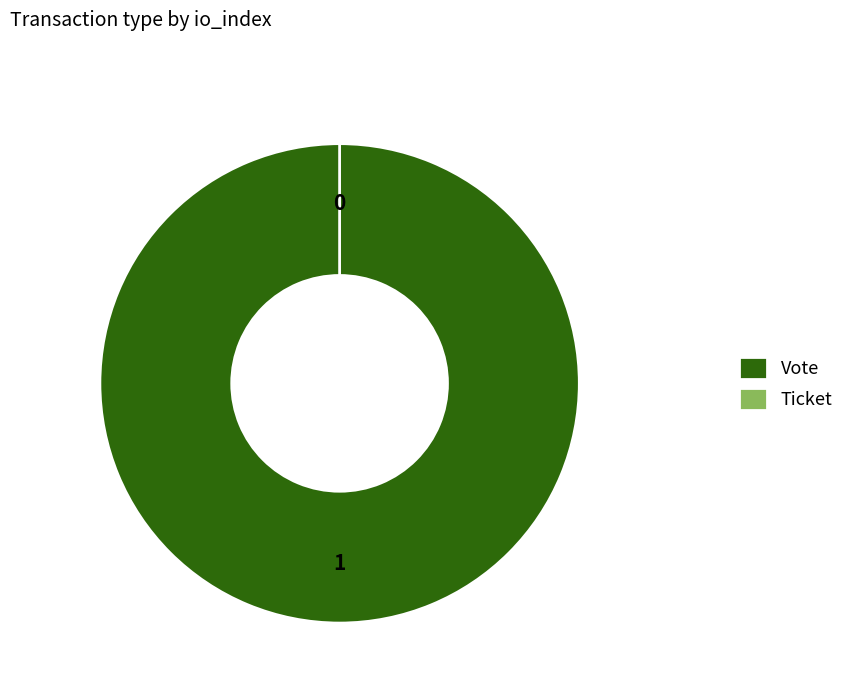

How many slices are in this pie chart?

2